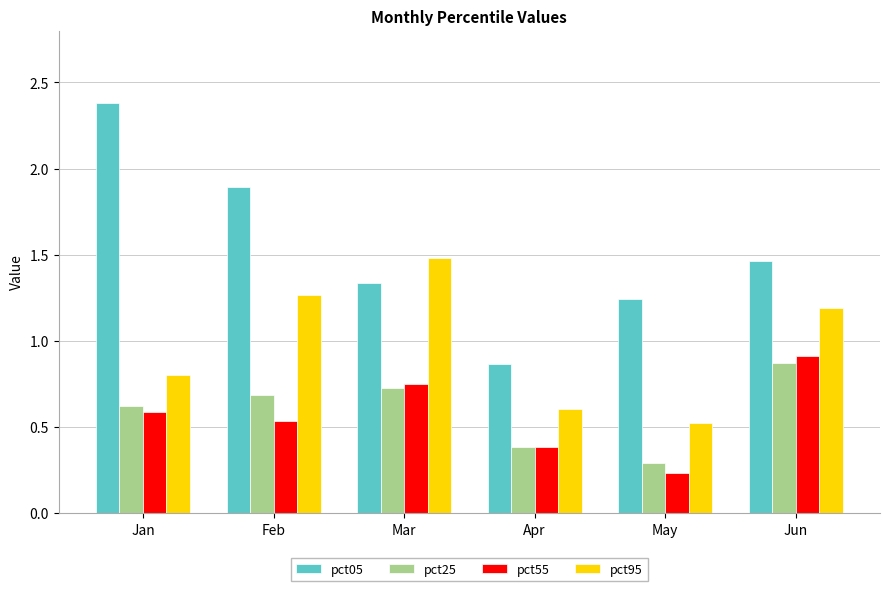

What are all the series names shown in the legend?

pct05, pct25, pct55, pct95